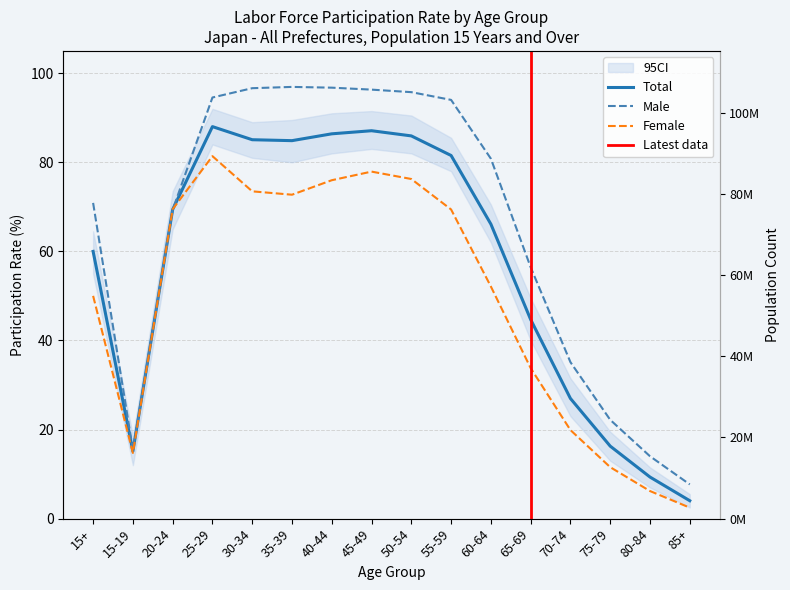

At which category is the sum across all series the highest?

25-29